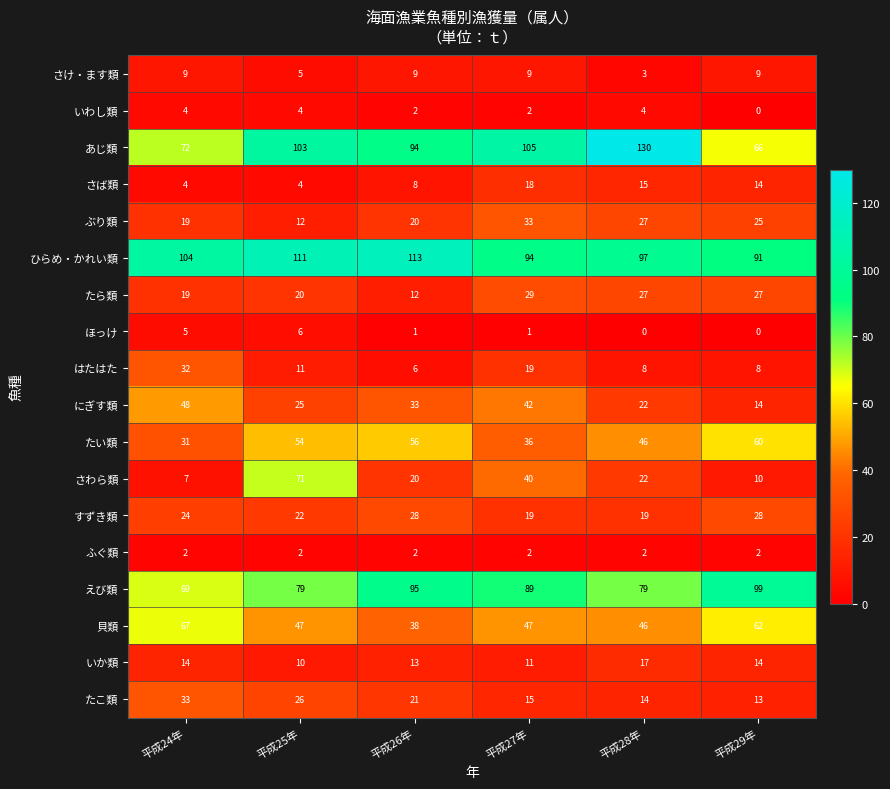

What is the greatest value displayed?

130